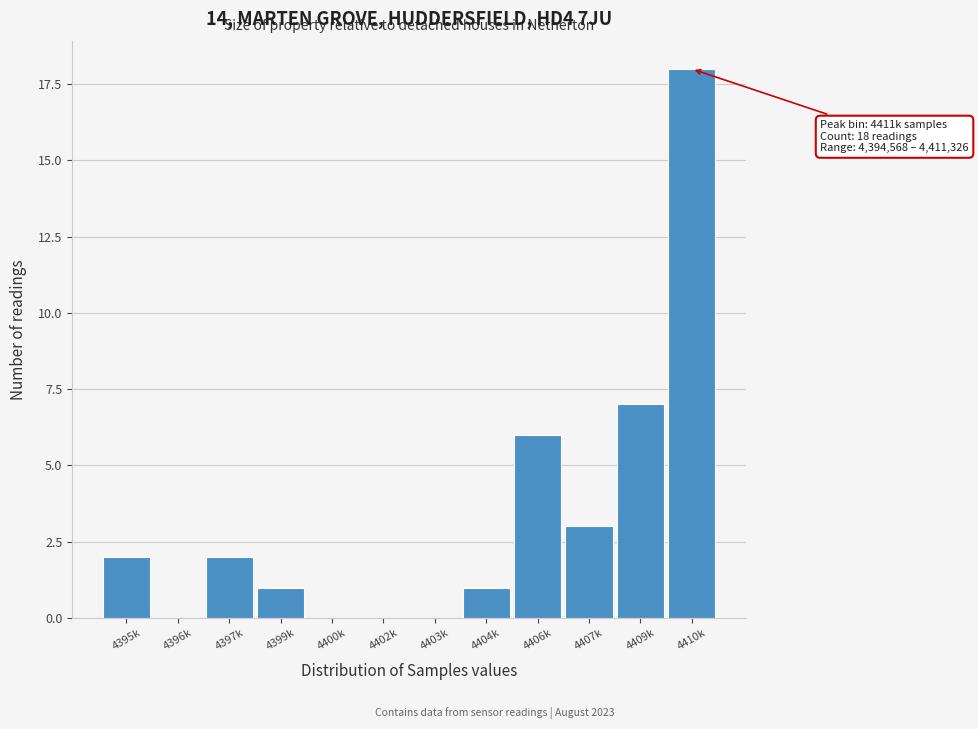

Reading left to right, transcribe all the data shown in this chart.

4395k=2	4396k=0	4397k=2	4399k=1	4400k=0	4402k=0	4403k=0	4404k=1	4406k=6	4407k=3	4409k=7	4410k=18